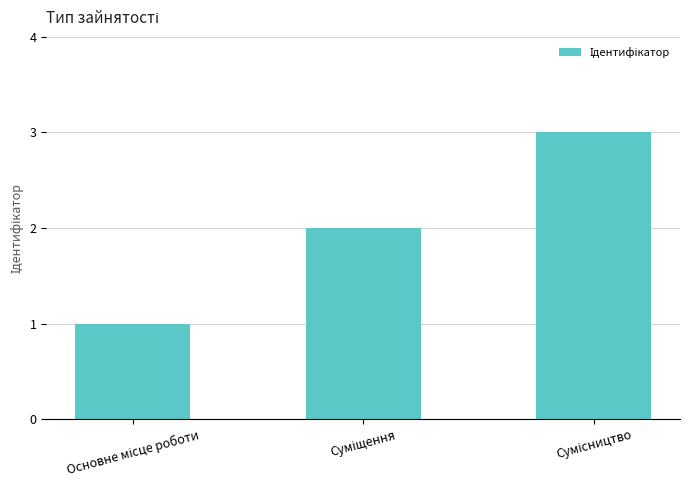

What is the greatest value displayed?

3